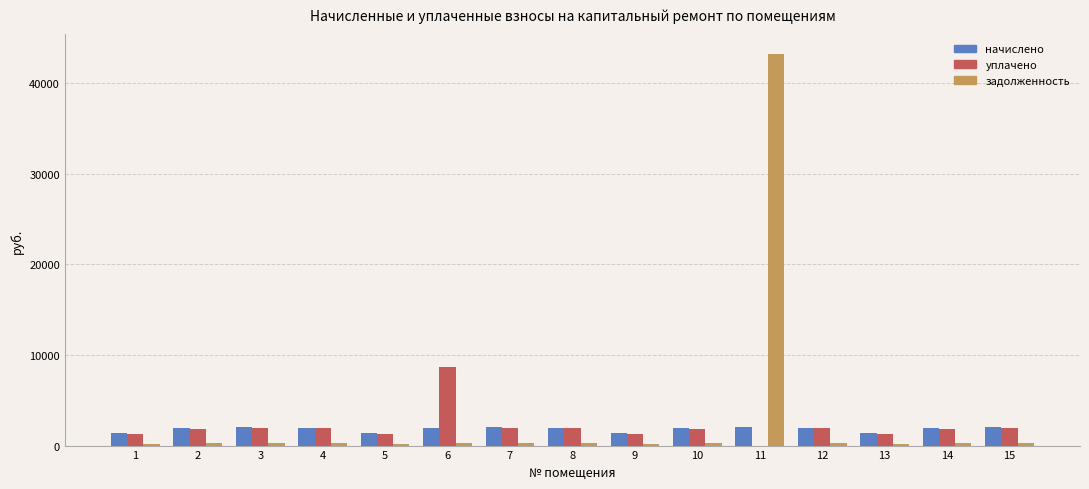

Which series has the largest total across all categories?

задолженность